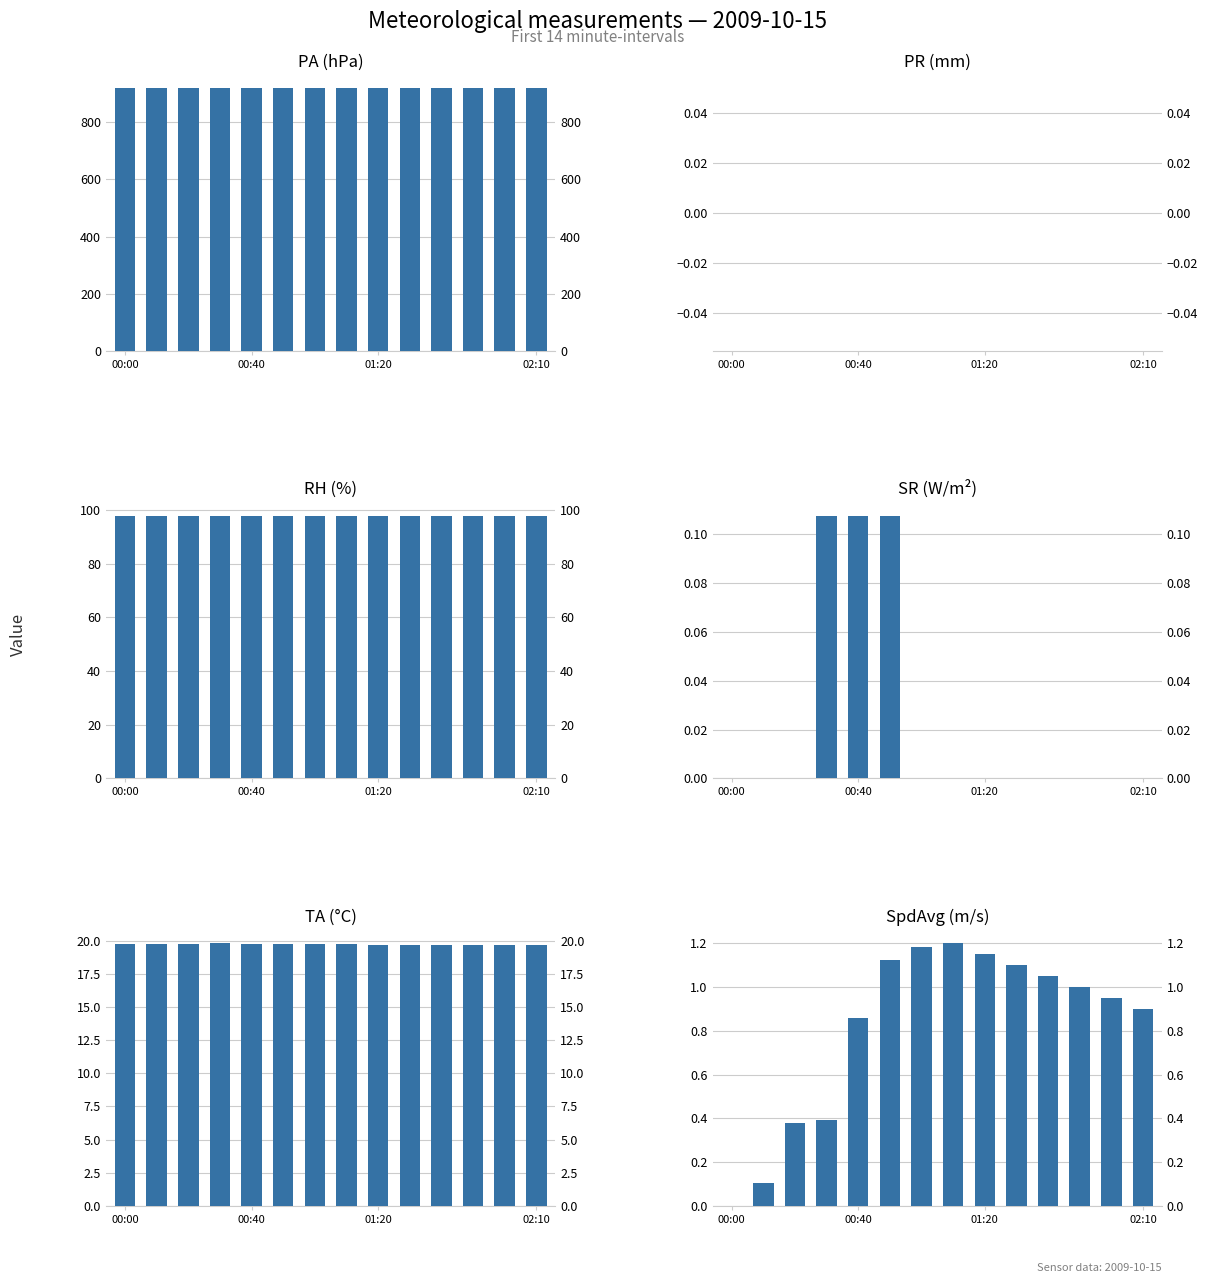

At which label is PA closest to 919?

11